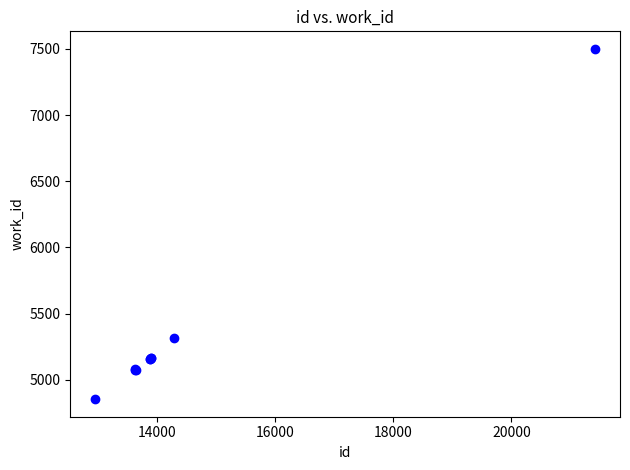

What Y value in the scatter plot is closest to 6176?

5318